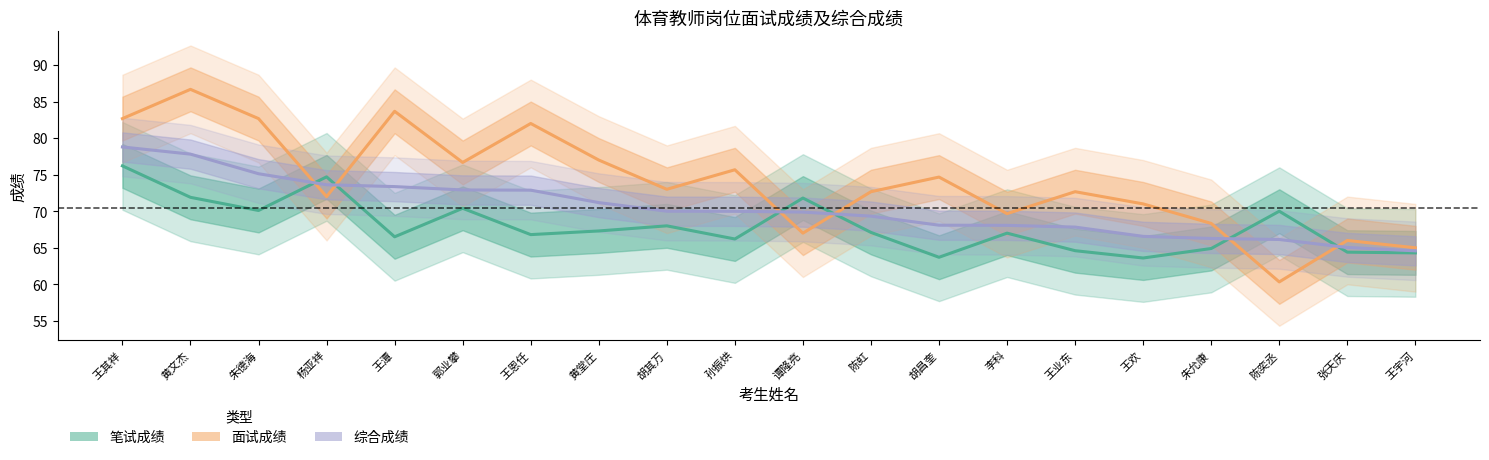

What is the spread (max minus min) of values at 王宇河?

0.7